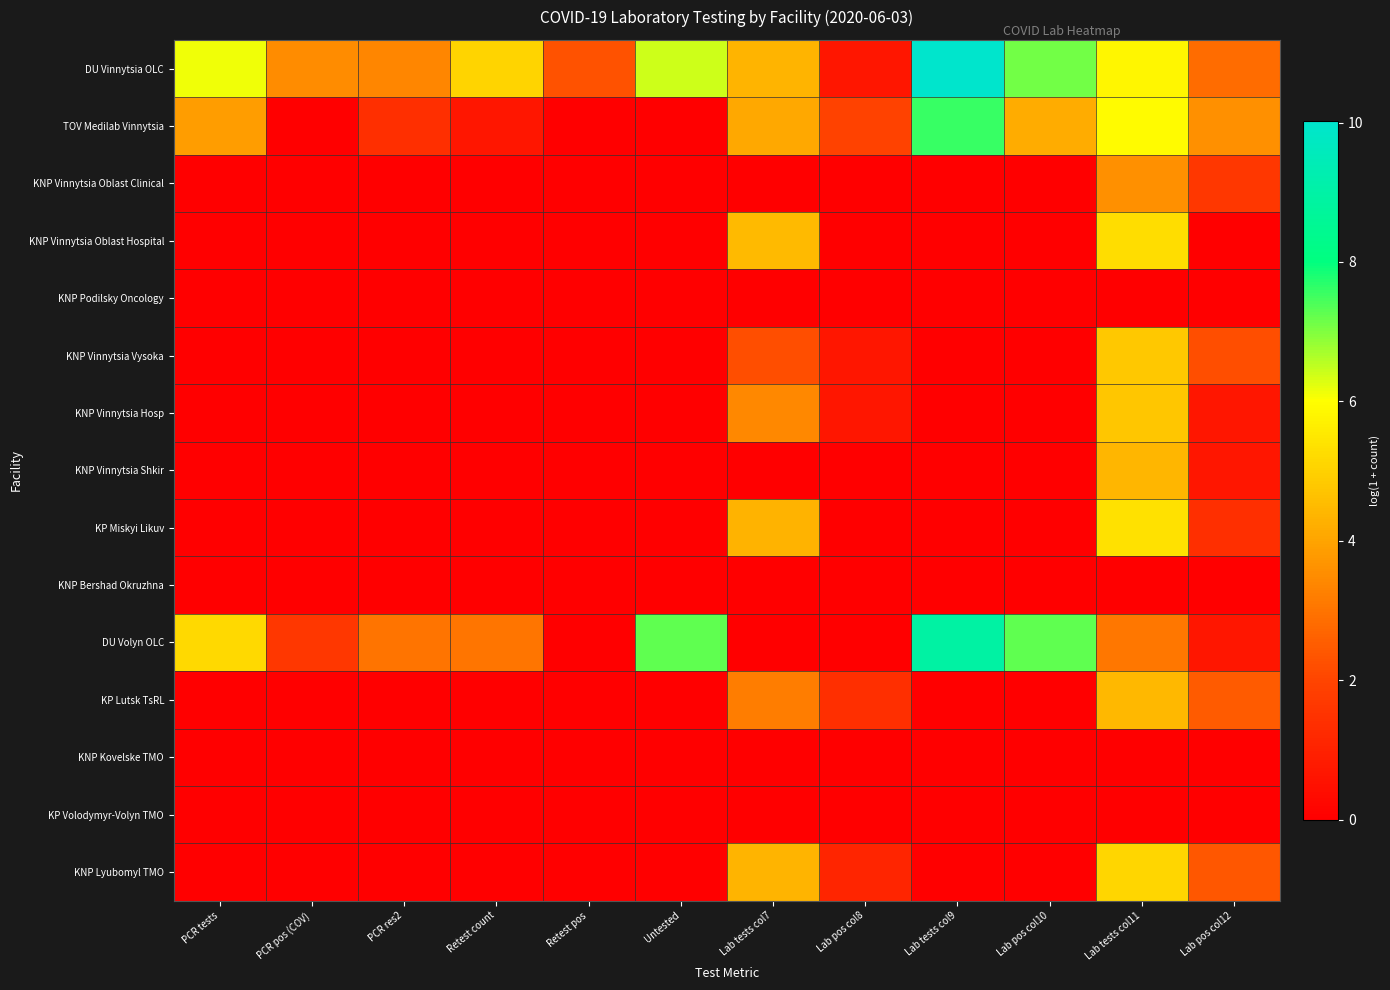

How many series are shown in this chart?

15